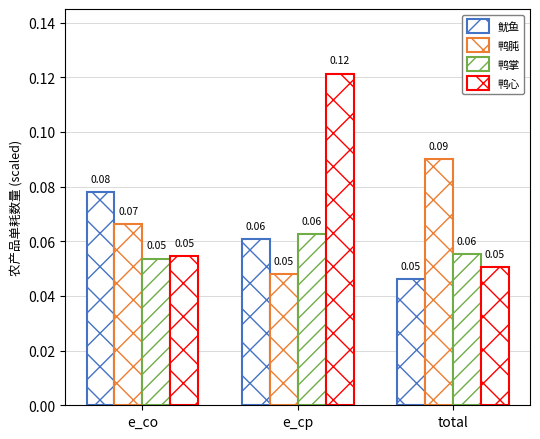

The 鱿鱼 series shows 0.1 at e_cp. True or false?

False